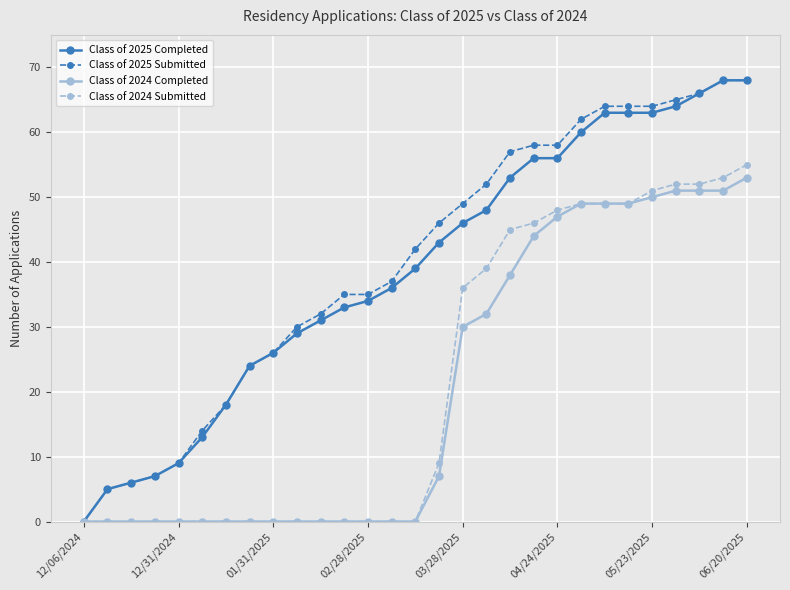

Count the number of categories in the chart.

29